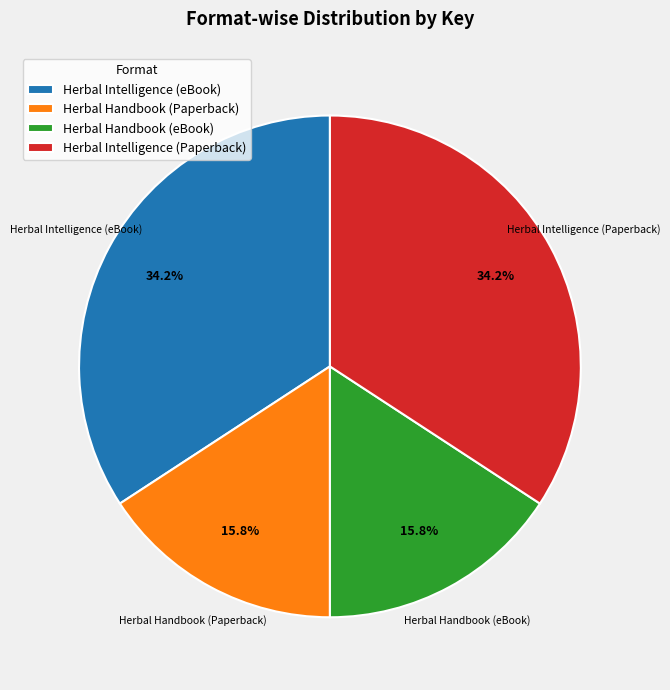

How many slices are in this pie chart?

4